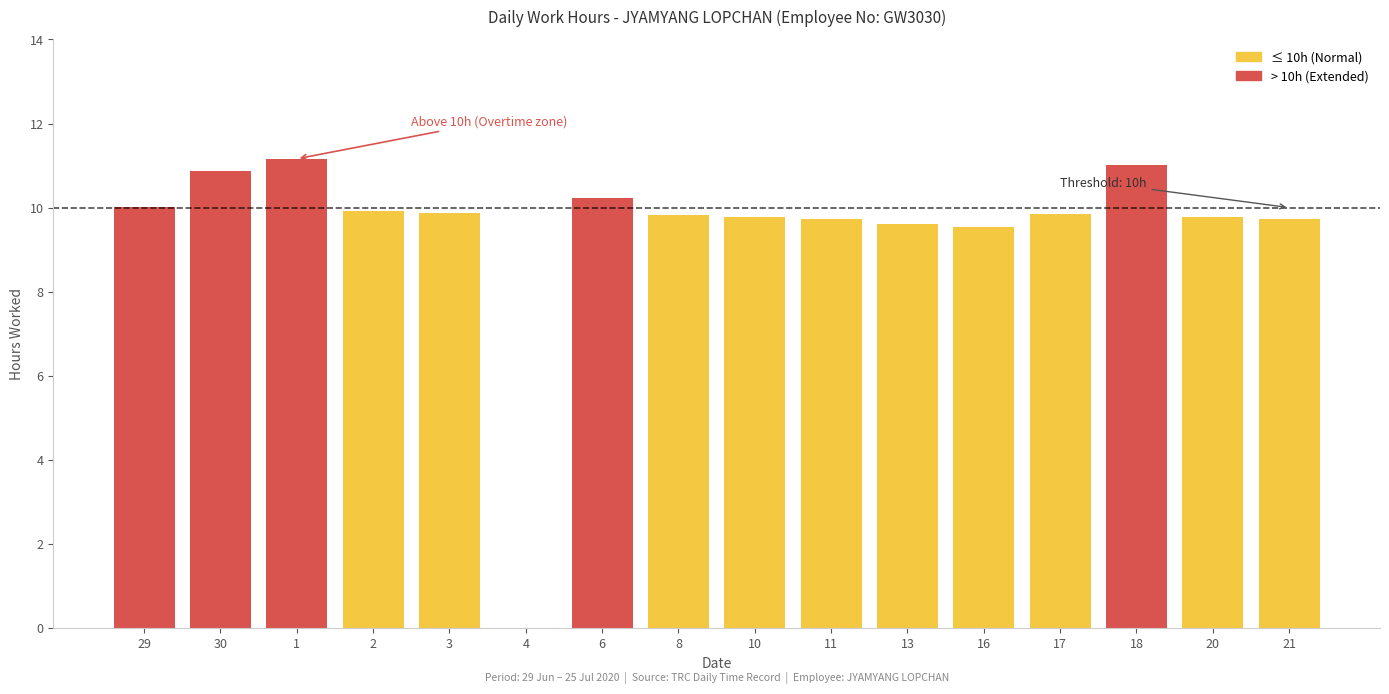

Are the bars horizontal?

No